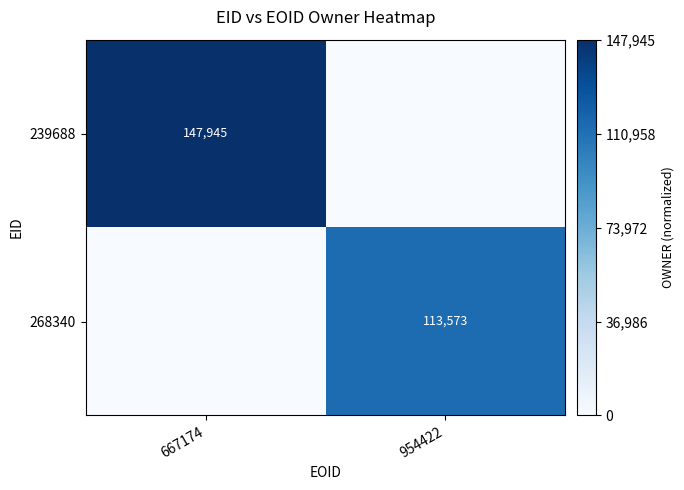

Is the value of 239688 at 667174 greater than the value of 268340 at 954422?

Yes